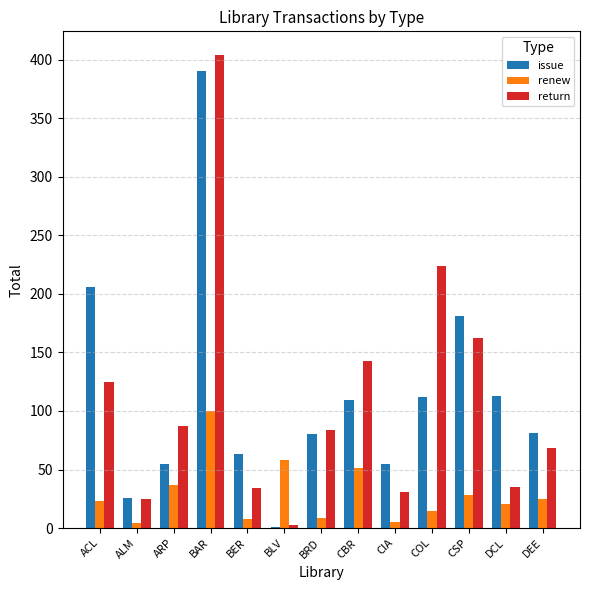

Which series has the largest total across all categories?

issue